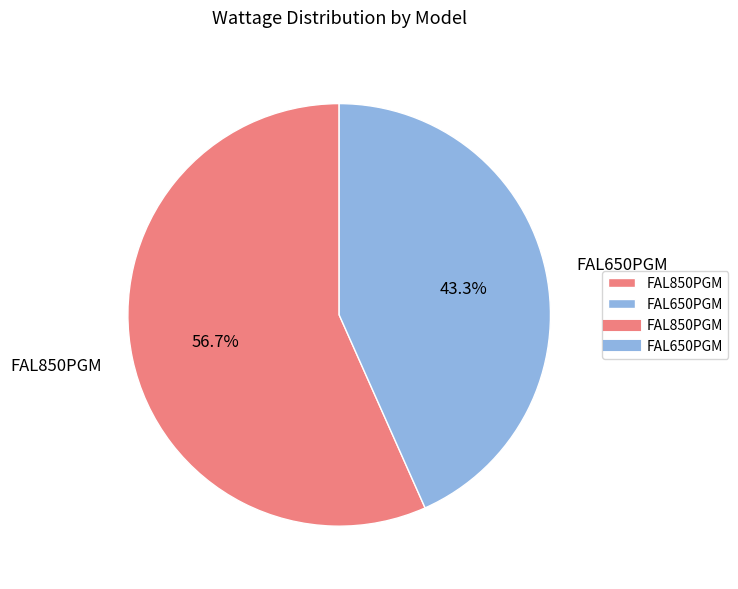

Count the number of slices in the pie.

2